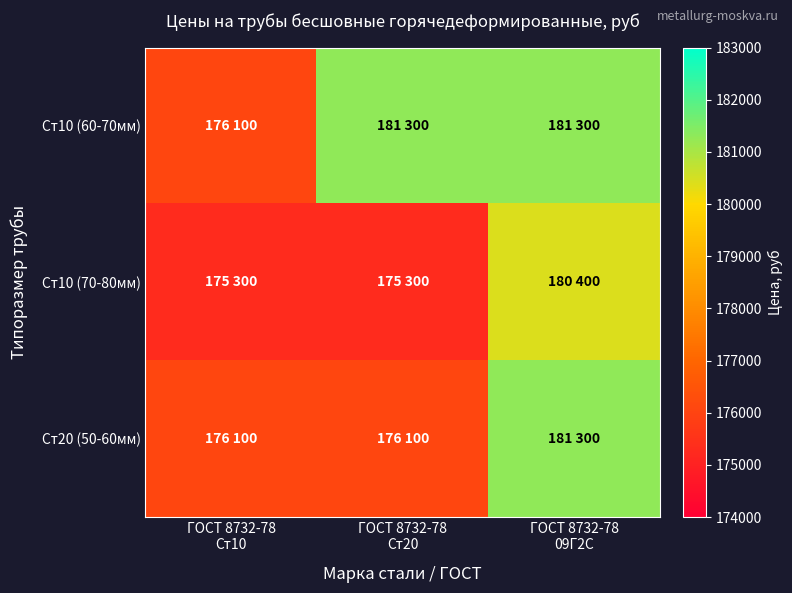

Which series has the largest total across all categories?

Ст10 (60-70мм)